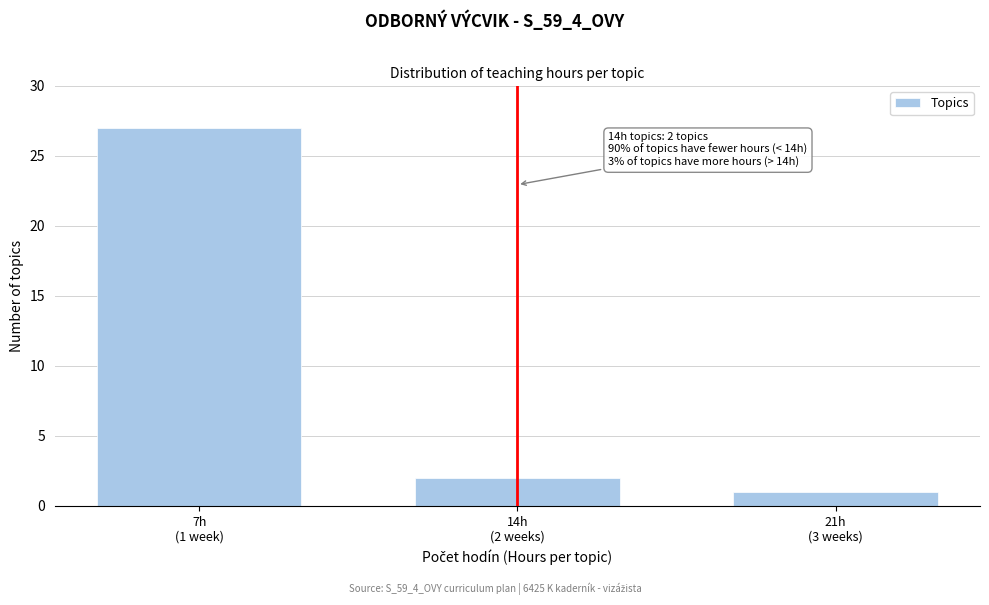

Reading right to left, what are all the values shown in this chart?

1	2	27